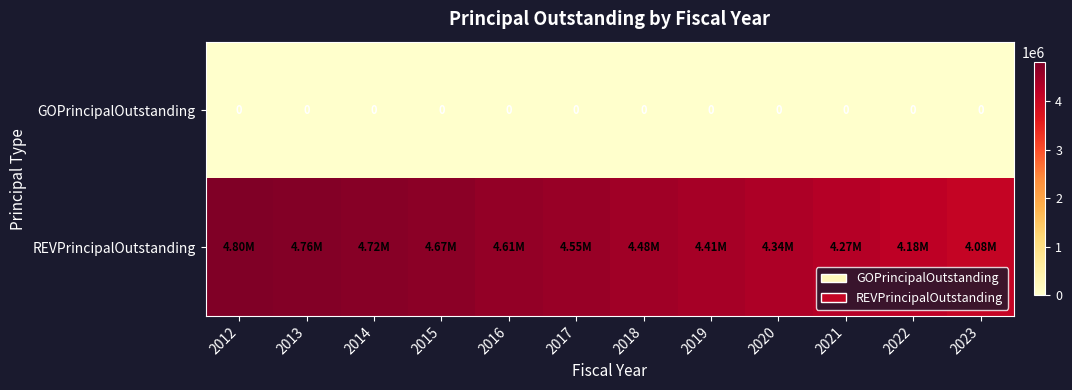

At how many categories does at least one series exceed 3001303?

12